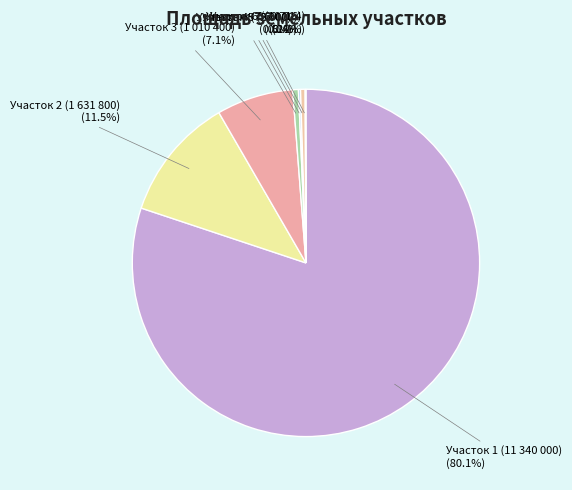

What is the largest slice in the pie chart?

Участок 1 (11 340 000)